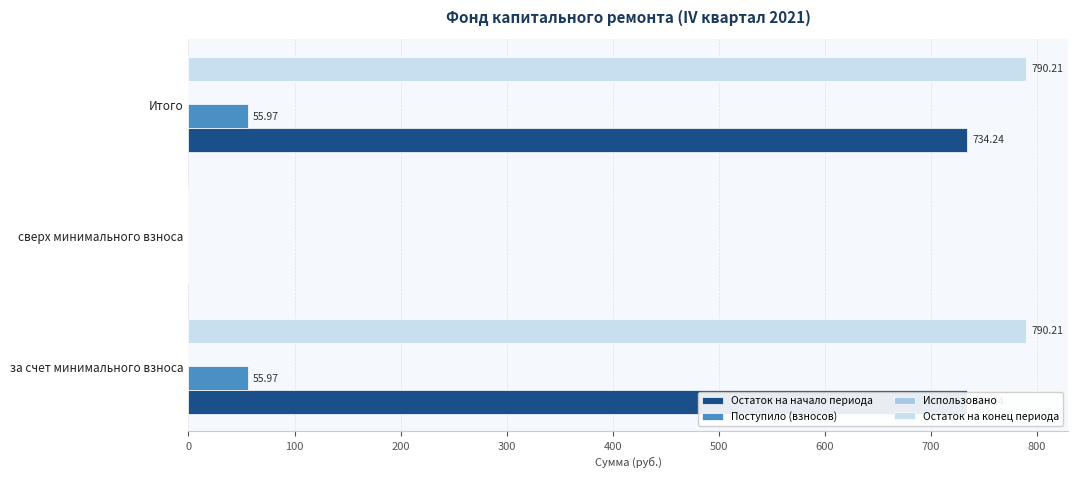

Which series has the largest range (max minus min)?

Остаток на конец периода